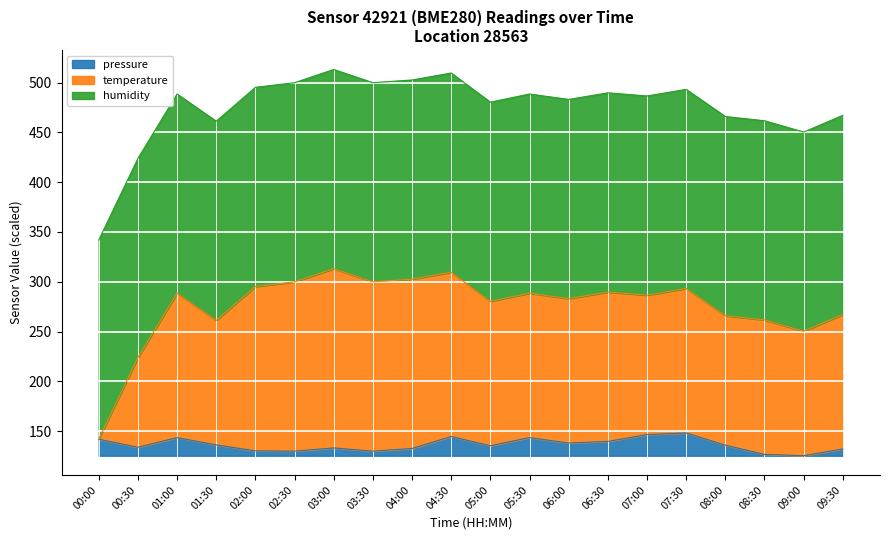

True or false: temperature has more than 0 interior local peaks.

True